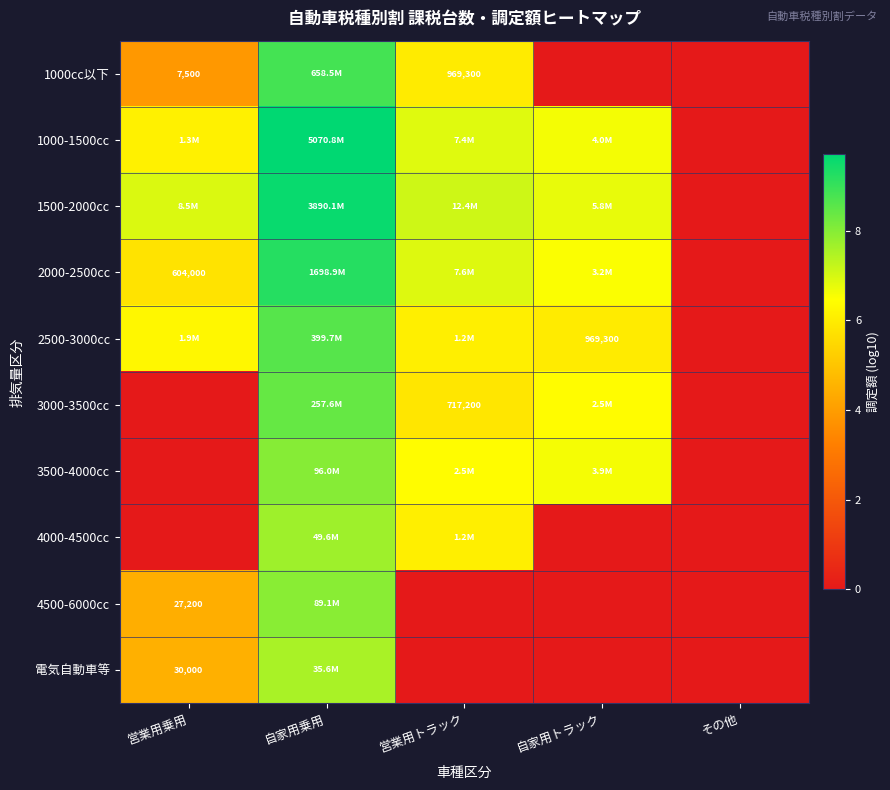

Which has a higher value, その他 or 営業用トラック?

営業用トラック